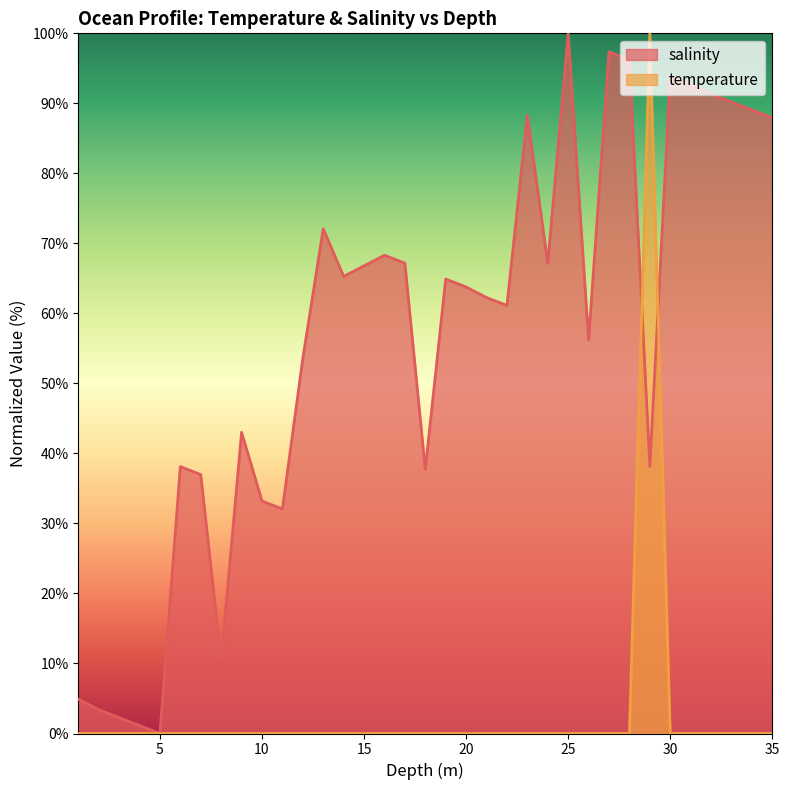

At which label does salinity reach its peak?

25